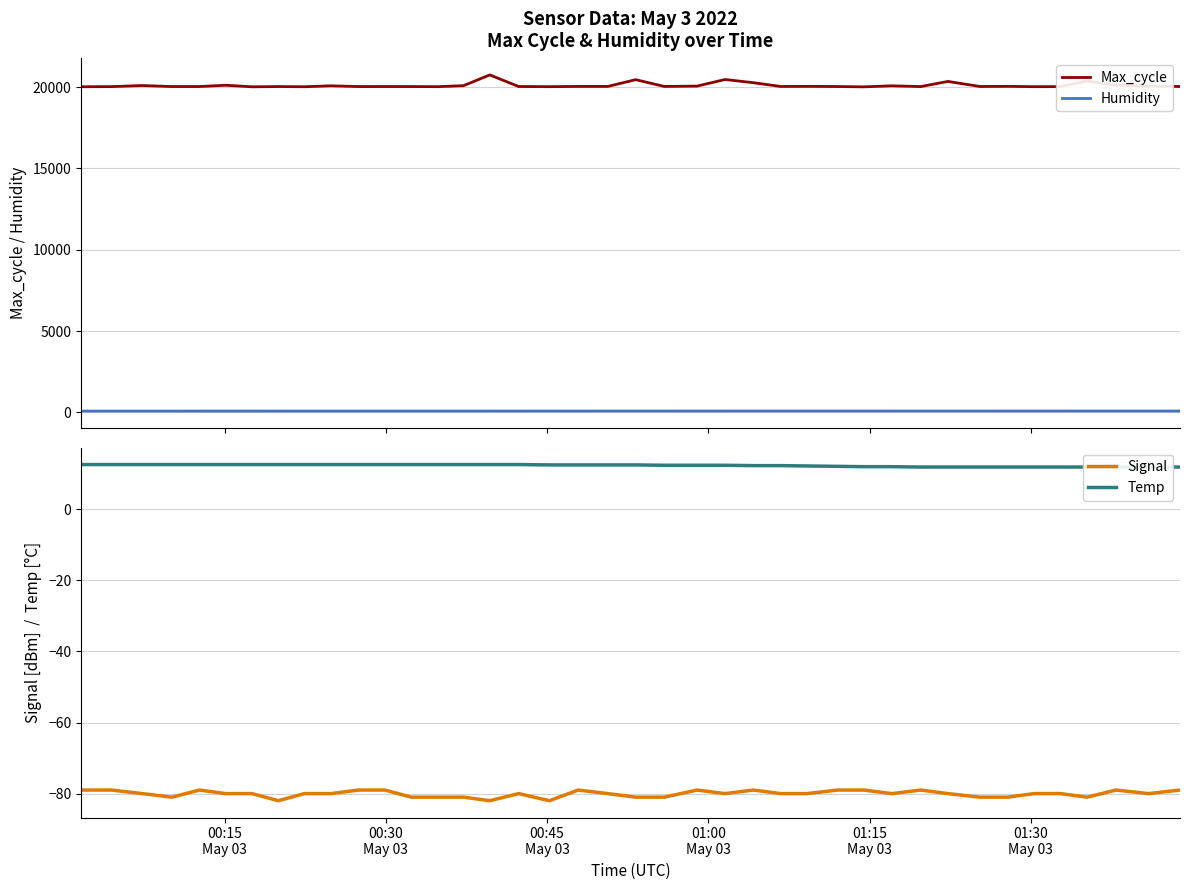

True or false: Humidity and Max_cycle cross at least once.

False